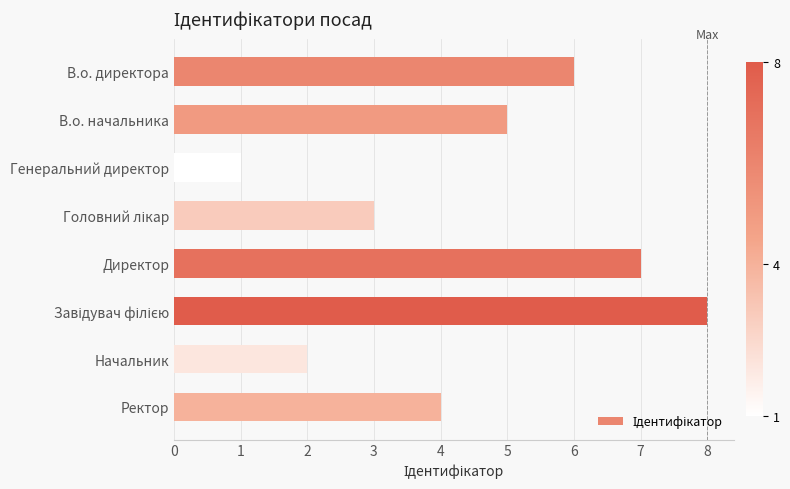

What is the label of the 7th bar from the bottom?

В.о. начальника